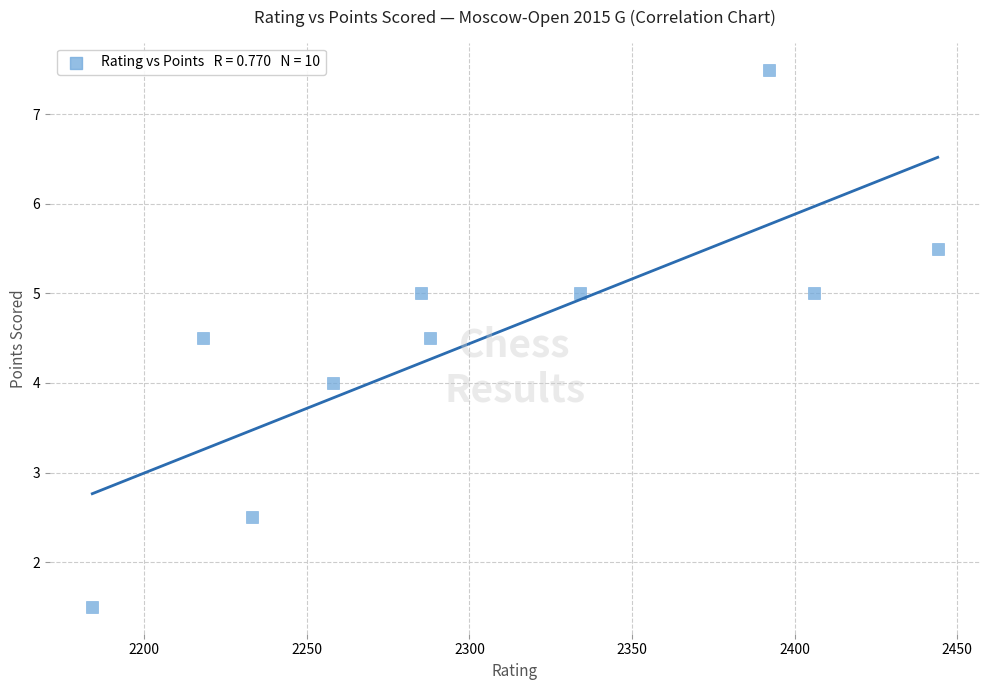

What is the range of Y values (max minus min)?

6.0